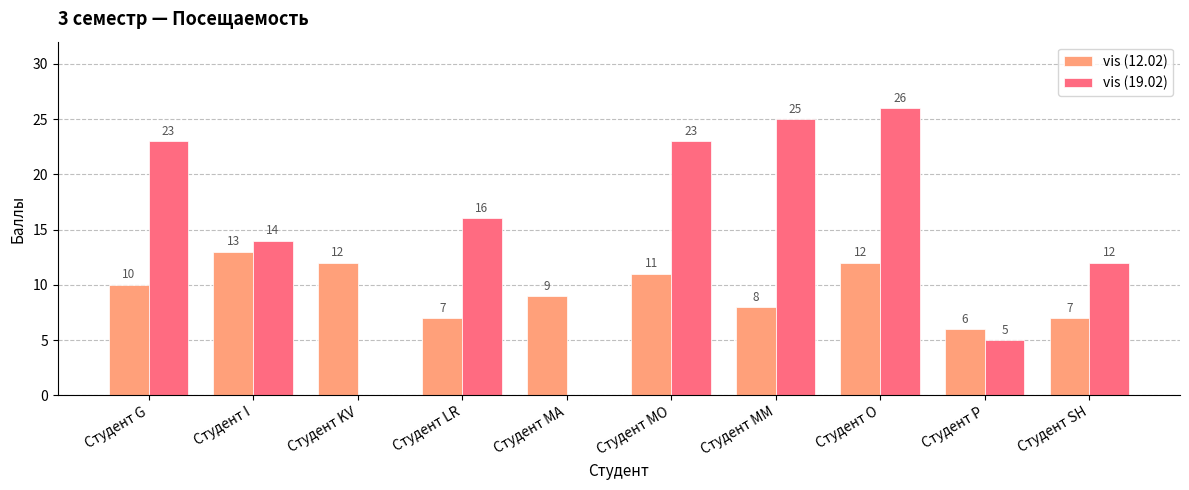

What is the maximum value shown in the chart?

26